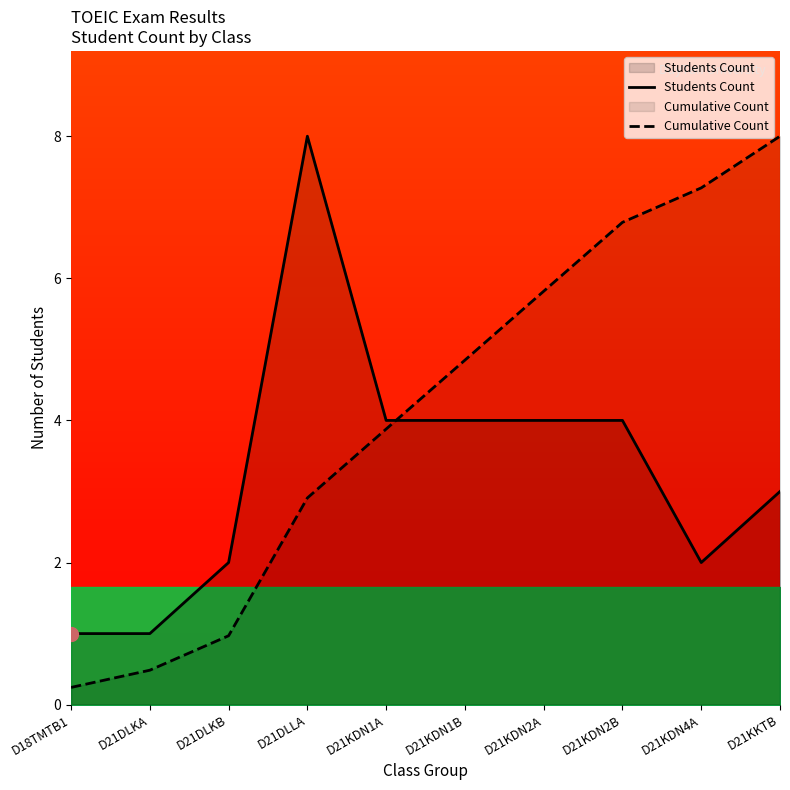

Which series has the widest spread of values?

Cumulative Count